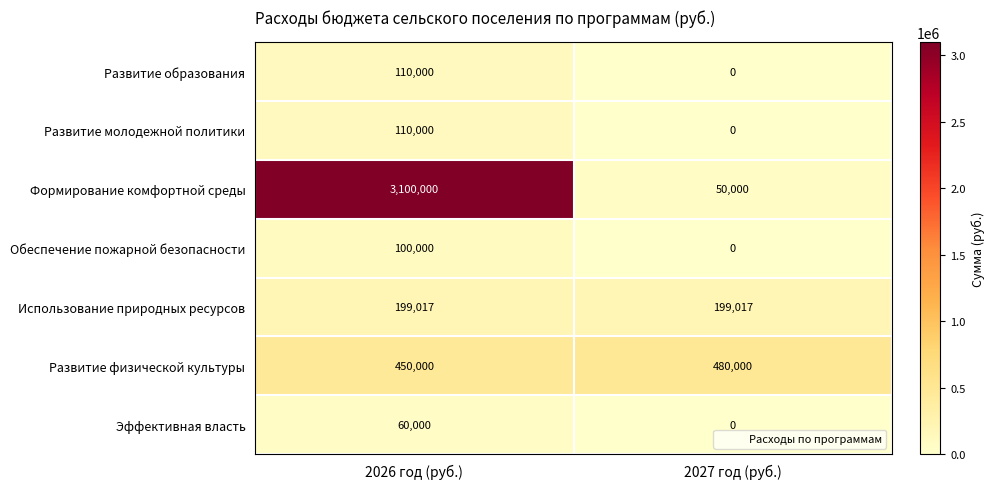

How many distinct data groups are displayed?

7